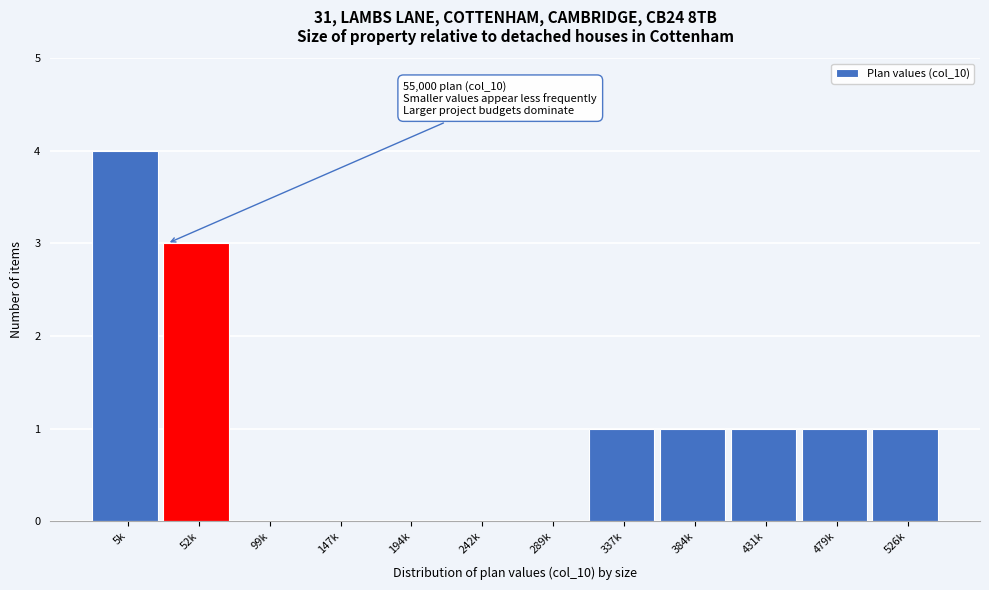

Reading left to right, extract all data points from this chart.

5k=4	52k=3	99k=0	147k=0	194k=0	242k=0	289k=0	337k=1	384k=1	431k=1	479k=1	526k=1